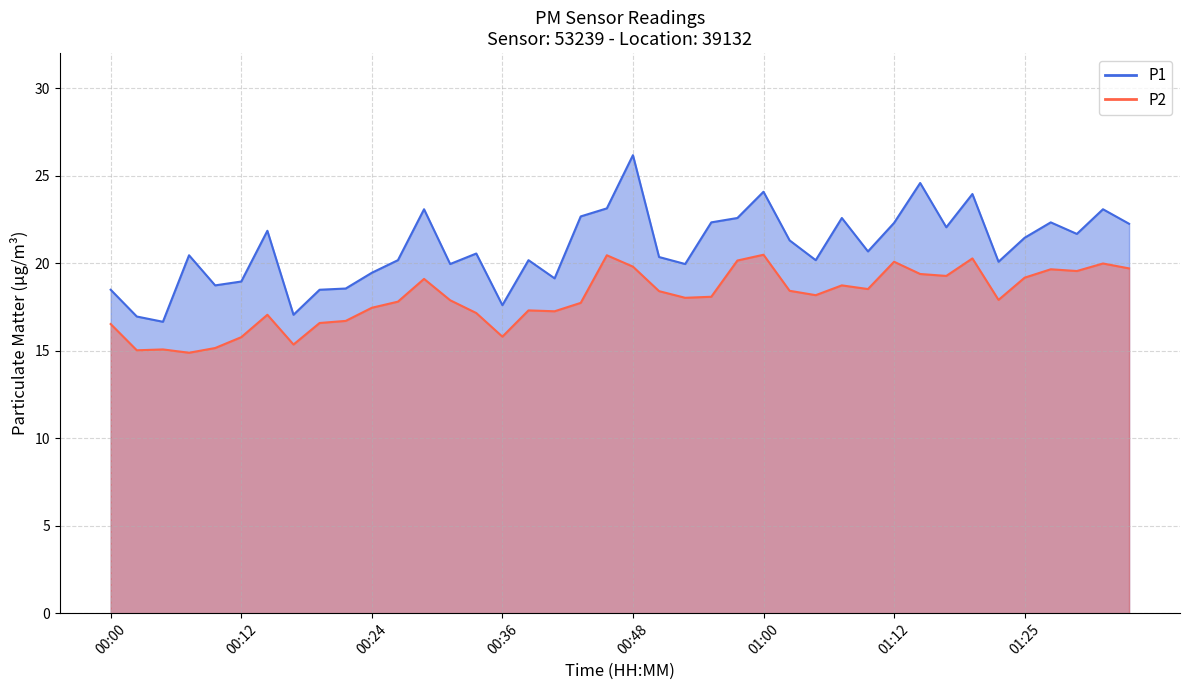

Read the P1 value at 00:41.

19.1